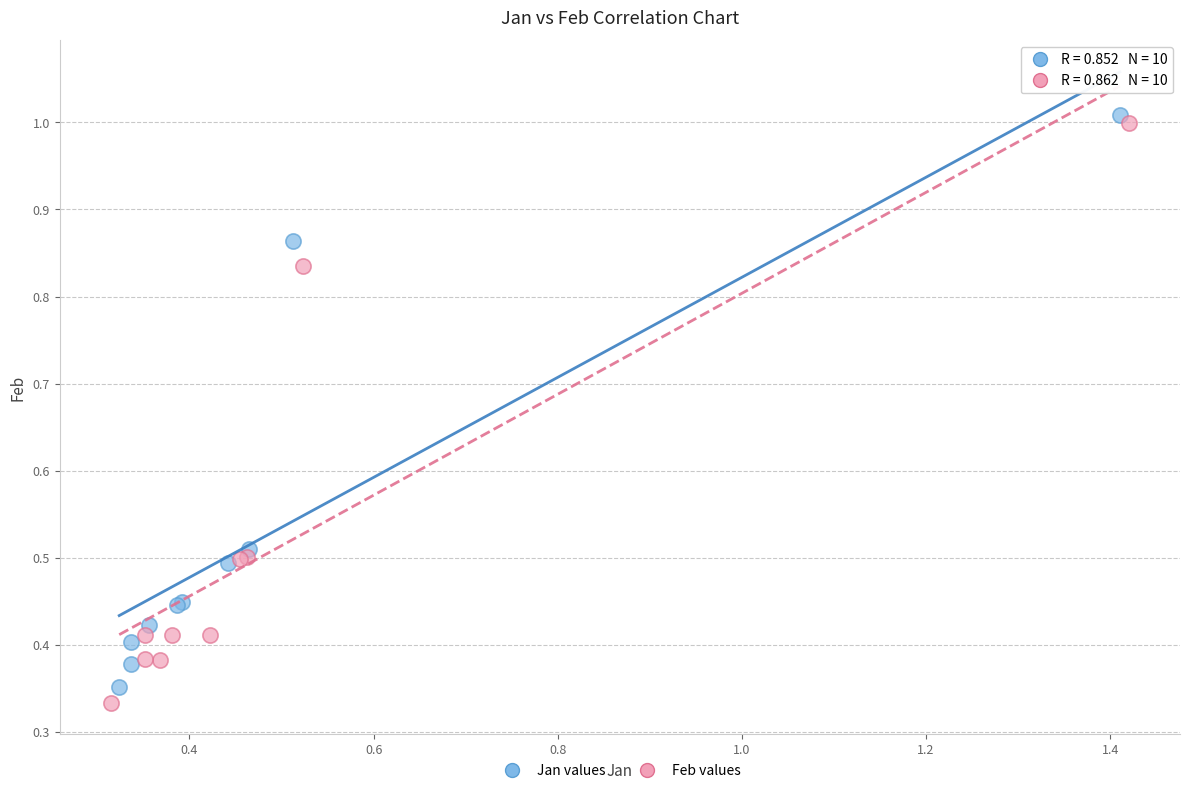

Which series has the largest Y range (max minus min)?

Feb values